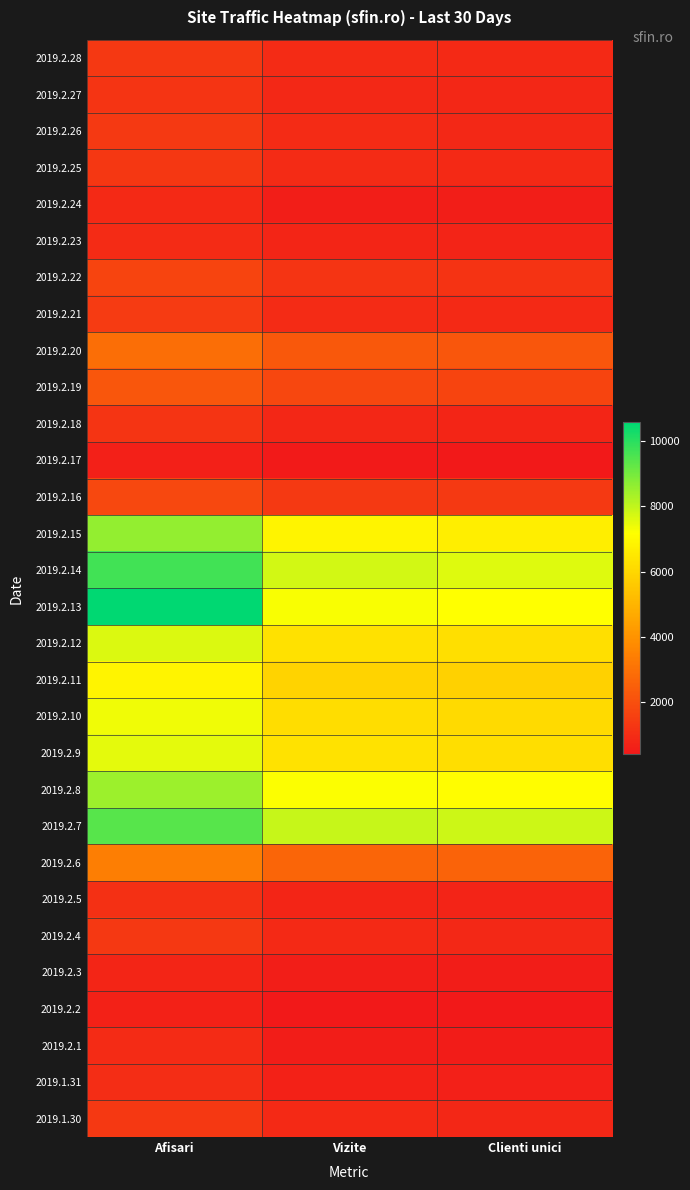

Reading left to right, transcribe all the data shown in this chart.

2019.2.28: Afisari=1331	Vizite=942	Clienti unici=894
2019.2.27: Afisari=1224	Vizite=858	Clienti unici=809
2019.2.26: Afisari=1351	Vizite=923	Clienti unici=865
2019.2.25: Afisari=1278	Vizite=945	Clienti unici=908
2019.2.24: Afisari=895	Vizite=589	Clienti unici=567
2019.2.23: Afisari=932	Vizite=752	Clienti unici=715
2019.2.22: Afisari=1701	Vizite=1221	Clienti unici=1161
2019.2.21: Afisari=1425	Vizite=943	Clienti unici=888
2019.2.20: Afisari=2909	Vizite=2288	Clienti unici=2211
2019.2.19: Afisari=2204	Vizite=1750	Clienti unici=1688
2019.2.18: Afisari=1187	Vizite=812	Clienti unici=783
2019.2.17: Afisari=604	Vizite=436	Clienti unici=418
2019.2.16: Afisari=1821	Vizite=1361	Clienti unici=1347
2019.2.15: Afisari=8596	Vizite=6852	Clienti unici=6701
2019.2.14: Afisari=9681	Vizite=7787	Clienti unici=7618
2019.2.13: Afisari=10577	Vizite=7268	Clienti unici=7188
2019.2.12: Afisari=7636	Vizite=6291	Clienti unici=6240
2019.2.11: Afisari=6854	Vizite=5887	Clienti unici=5842
2019.2.10: Afisari=7387	Vizite=6177	Clienti unici=6082
2019.2.9: Afisari=7553	Vizite=6332	Clienti unici=6239
2019.2.8: Afisari=8495	Vizite=7198	Clienti unici=7150
2019.2.7: Afisari=9412	Vizite=7921	Clienti unici=7865
2019.2.6: Afisari=3389	Vizite=2626	Clienti unici=2580
2019.2.5: Afisari=1100	Vizite=757	Clienti unici=719
2019.2.4: Afisari=1336	Vizite=899	Clienti unici=850
2019.2.3: Afisari=773	Vizite=564	Clienti unici=537
2019.2.2: Afisari=654	Vizite=411	Clienti unici=391
2019.2.1: Afisari=912	Vizite=516	Clienti unici=478
2019.1.31: Afisari=1015	Vizite=656	Clienti unici=617
2019.1.30: Afisari=1315	Vizite=869	Clienti unici=826